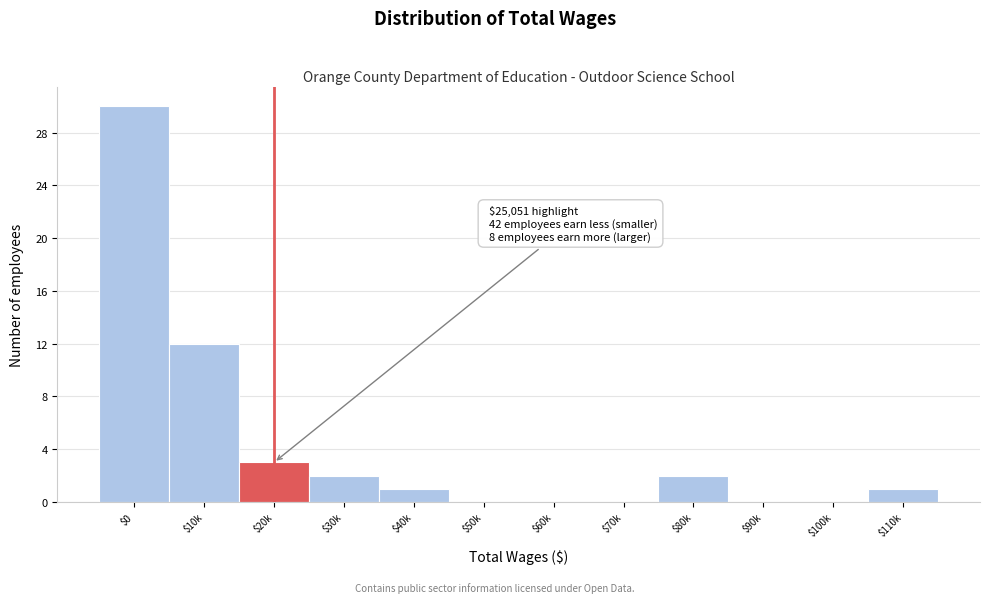

True or false: the data shows 12 at $10k.

True